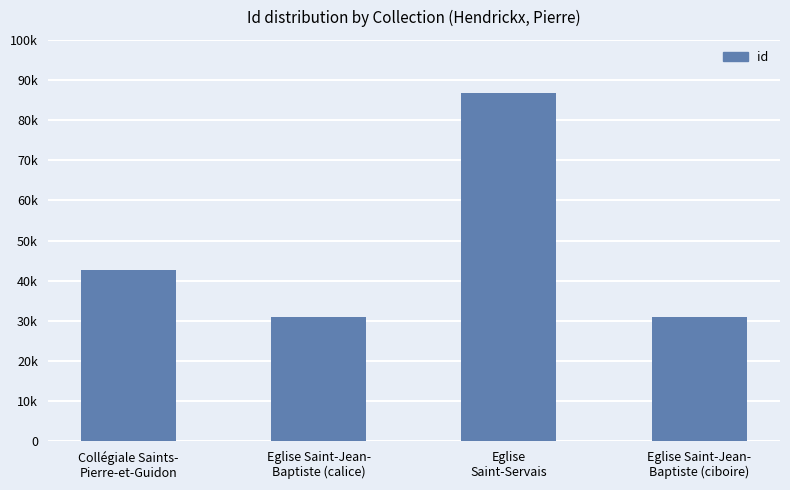

The chart shows a value of 43435 at Eglise Saint-Jean-
Baptiste (calice). True or false?

False